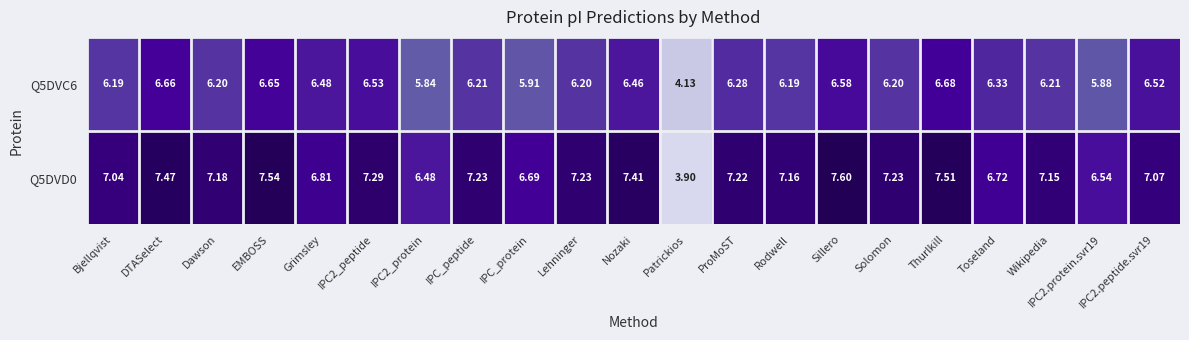

What is the total value across all series at Rodwell?

13.4